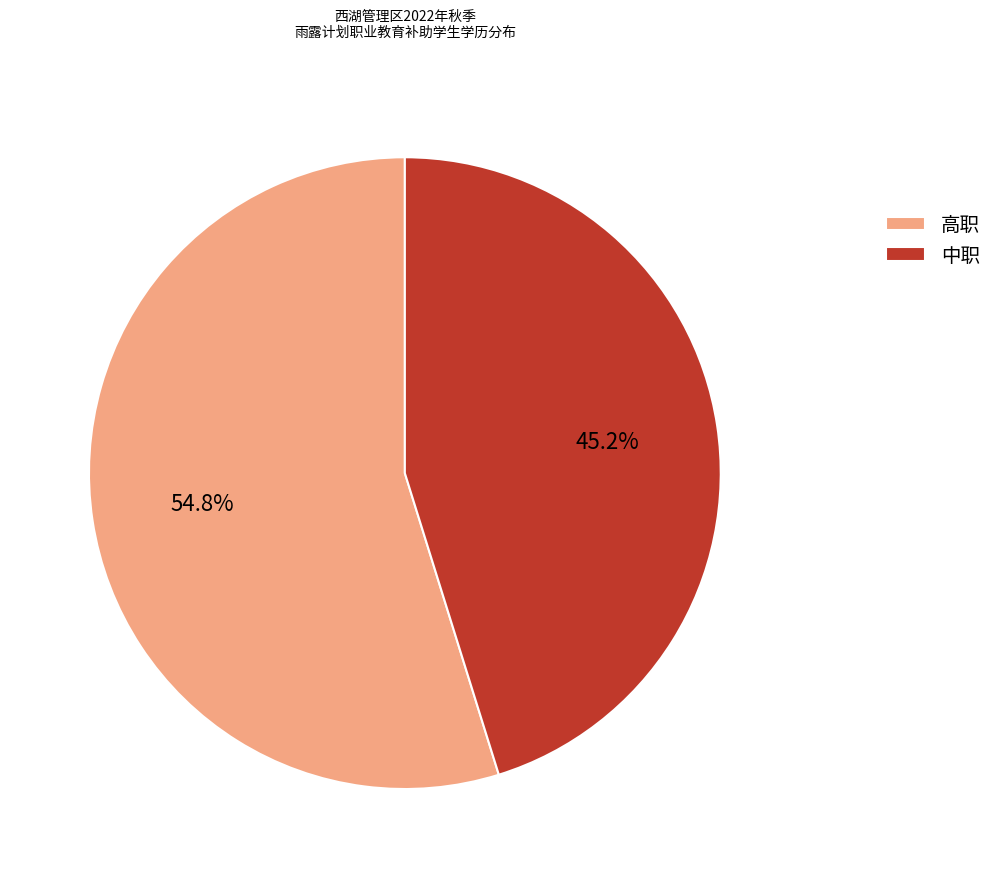

To the nearest percent, what percentage of the pie is 中职?

45%